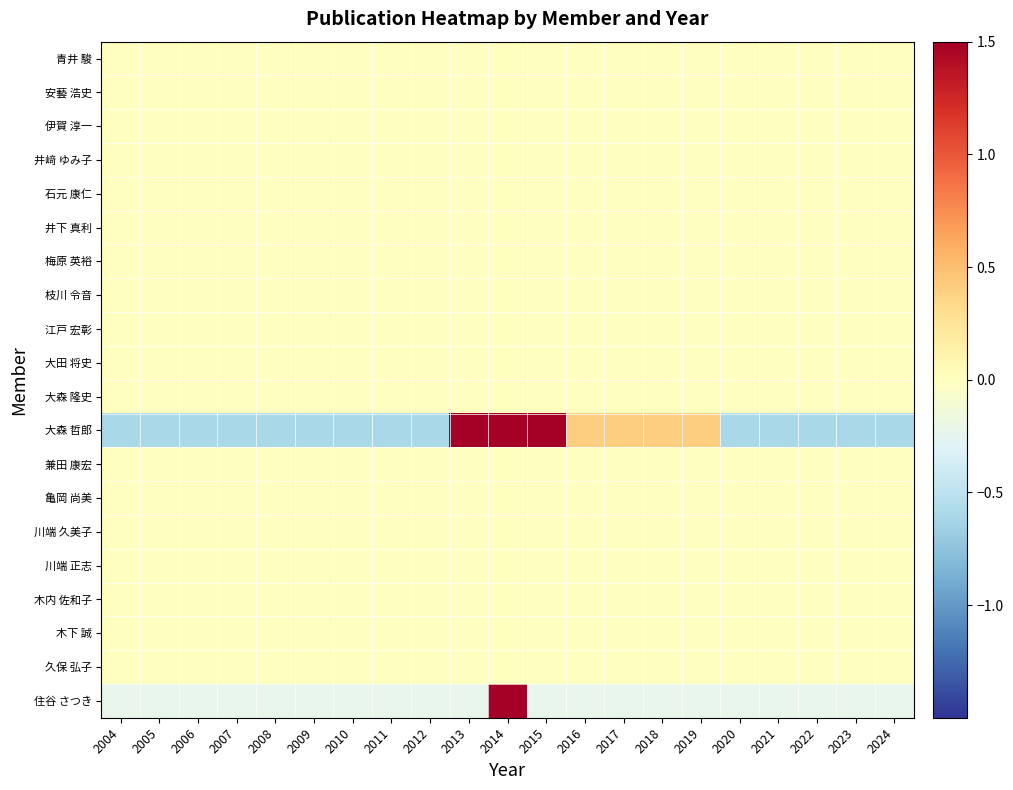

Reading right to left, transcribe all the data shown in this chart.

青井 駿: 2024=0.0	2023=0.0	2022=0.0	2021=0.0	2020=0.0	2019=0.0	2018=0.0	2017=0.0	2016=0.0	2015=0.0	2014=0.0	2013=0.0	2012=0.0	2011=0.0	2010=0.0	2009=0.0	2008=0.0	2007=0.0	2006=0.0	2005=0.0	2004=0.0
安藝 浩史: 2024=0.0	2023=0.0	2022=0.0	2021=0.0	2020=0.0	2019=0.0	2018=0.0	2017=0.0	2016=0.0	2015=0.0	2014=0.0	2013=0.0	2012=0.0	2011=0.0	2010=0.0	2009=0.0	2008=0.0	2007=0.0	2006=0.0	2005=0.0	2004=0.0
伊賀 淳一: 2024=0.0	2023=0.0	2022=0.0	2021=0.0	2020=0.0	2019=0.0	2018=0.0	2017=0.0	2016=0.0	2015=0.0	2014=0.0	2013=0.0	2012=0.0	2011=0.0	2010=0.0	2009=0.0	2008=0.0	2007=0.0	2006=0.0	2005=0.0	2004=0.0
井﨑 ゆみ子: 2024=0.0	2023=0.0	2022=0.0	2021=0.0	2020=0.0	2019=0.0	2018=0.0	2017=0.0	2016=0.0	2015=0.0	2014=0.0	2013=0.0	2012=0.0	2011=0.0	2010=0.0	2009=0.0	2008=0.0	2007=0.0	2006=0.0	2005=0.0	2004=0.0
石元 康仁: 2024=0.0	2023=0.0	2022=0.0	2021=0.0	2020=0.0	2019=0.0	2018=0.0	2017=0.0	2016=0.0	2015=0.0	2014=0.0	2013=0.0	2012=0.0	2011=0.0	2010=0.0	2009=0.0	2008=0.0	2007=0.0	2006=0.0	2005=0.0	2004=0.0
井下 真利: 2024=0.0	2023=0.0	2022=0.0	2021=0.0	2020=0.0	2019=0.0	2018=0.0	2017=0.0	2016=0.0	2015=0.0	2014=0.0	2013=0.0	2012=0.0	2011=0.0	2010=0.0	2009=0.0	2008=0.0	2007=0.0	2006=0.0	2005=0.0	2004=0.0
梅原 英裕: 2024=0.0	2023=0.0	2022=0.0	2021=0.0	2020=0.0	2019=0.0	2018=0.0	2017=0.0	2016=0.0	2015=0.0	2014=0.0	2013=0.0	2012=0.0	2011=0.0	2010=0.0	2009=0.0	2008=0.0	2007=0.0	2006=0.0	2005=0.0	2004=0.0
枝川 令音: 2024=0.0	2023=0.0	2022=0.0	2021=0.0	2020=0.0	2019=0.0	2018=0.0	2017=0.0	2016=0.0	2015=0.0	2014=0.0	2013=0.0	2012=0.0	2011=0.0	2010=0.0	2009=0.0	2008=0.0	2007=0.0	2006=0.0	2005=0.0	2004=0.0
江戸 宏彰: 2024=0.0	2023=0.0	2022=0.0	2021=0.0	2020=0.0	2019=0.0	2018=0.0	2017=0.0	2016=0.0	2015=0.0	2014=0.0	2013=0.0	2012=0.0	2011=0.0	2010=0.0	2009=0.0	2008=0.0	2007=0.0	2006=0.0	2005=0.0	2004=0.0
大田 将史: 2024=0.0	2023=0.0	2022=0.0	2021=0.0	2020=0.0	2019=0.0	2018=0.0	2017=0.0	2016=0.0	2015=0.0	2014=0.0	2013=0.0	2012=0.0	2011=0.0	2010=0.0	2009=0.0	2008=0.0	2007=0.0	2006=0.0	2005=0.0	2004=0.0
大森 隆史: 2024=0.0	2023=0.0	2022=0.0	2021=0.0	2020=0.0	2019=0.0	2018=0.0	2017=0.0	2016=0.0	2015=0.0	2014=0.0	2013=0.0	2012=0.0	2011=0.0	2010=0.0	2009=0.0	2008=0.0	2007=0.0	2006=0.0	2005=0.0	2004=0.0
大森 哲郎: 2024=-0.6	2023=-0.6	2022=-0.6	2021=-0.6	2020=-0.6	2019=0.4	2018=0.4	2017=0.4	2016=0.4	2015=2.4	2014=1.9	2013=2.4	2012=-0.6	2011=-0.6	2010=-0.6	2009=-0.6	2008=-0.6	2007=-0.6	2006=-0.6	2005=-0.6	2004=-0.6
兼田 康宏: 2024=0.0	2023=0.0	2022=0.0	2021=0.0	2020=0.0	2019=0.0	2018=0.0	2017=0.0	2016=0.0	2015=0.0	2014=0.0	2013=0.0	2012=0.0	2011=0.0	2010=0.0	2009=0.0	2008=0.0	2007=0.0	2006=0.0	2005=0.0	2004=0.0
亀岡 尚美: 2024=0.0	2023=0.0	2022=0.0	2021=0.0	2020=0.0	2019=0.0	2018=0.0	2017=0.0	2016=0.0	2015=0.0	2014=0.0	2013=0.0	2012=0.0	2011=0.0	2010=0.0	2009=0.0	2008=0.0	2007=0.0	2006=0.0	2005=0.0	2004=0.0
川端 久美子: 2024=0.0	2023=0.0	2022=0.0	2021=0.0	2020=0.0	2019=0.0	2018=0.0	2017=0.0	2016=0.0	2015=0.0	2014=0.0	2013=0.0	2012=0.0	2011=0.0	2010=0.0	2009=0.0	2008=0.0	2007=0.0	2006=0.0	2005=0.0	2004=0.0
川端 正志: 2024=0.0	2023=0.0	2022=0.0	2021=0.0	2020=0.0	2019=0.0	2018=0.0	2017=0.0	2016=0.0	2015=0.0	2014=0.0	2013=0.0	2012=0.0	2011=0.0	2010=0.0	2009=0.0	2008=0.0	2007=0.0	2006=0.0	2005=0.0	2004=0.0
木内 佐和子: 2024=0.0	2023=0.0	2022=0.0	2021=0.0	2020=0.0	2019=0.0	2018=0.0	2017=0.0	2016=0.0	2015=0.0	2014=0.0	2013=0.0	2012=0.0	2011=0.0	2010=0.0	2009=0.0	2008=0.0	2007=0.0	2006=0.0	2005=0.0	2004=0.0
木下 誠: 2024=0.0	2023=0.0	2022=0.0	2021=0.0	2020=0.0	2019=0.0	2018=0.0	2017=0.0	2016=0.0	2015=0.0	2014=0.0	2013=0.0	2012=0.0	2011=0.0	2010=0.0	2009=0.0	2008=0.0	2007=0.0	2006=0.0	2005=0.0	2004=0.0
久保 弘子: 2024=0.0	2023=0.0	2022=0.0	2021=0.0	2020=0.0	2019=0.0	2018=0.0	2017=0.0	2016=0.0	2015=0.0	2014=0.0	2013=0.0	2012=0.0	2011=0.0	2010=0.0	2009=0.0	2008=0.0	2007=0.0	2006=0.0	2005=0.0	2004=0.0
住谷 さつき: 2024=-0.2	2023=-0.2	2022=-0.2	2021=-0.2	2020=-0.2	2019=-0.2	2018=-0.2	2017=-0.2	2016=-0.2	2015=-0.2	2014=4.5	2013=-0.2	2012=-0.2	2011=-0.2	2010=-0.2	2009=-0.2	2008=-0.2	2007=-0.2	2006=-0.2	2005=-0.2	2004=-0.2